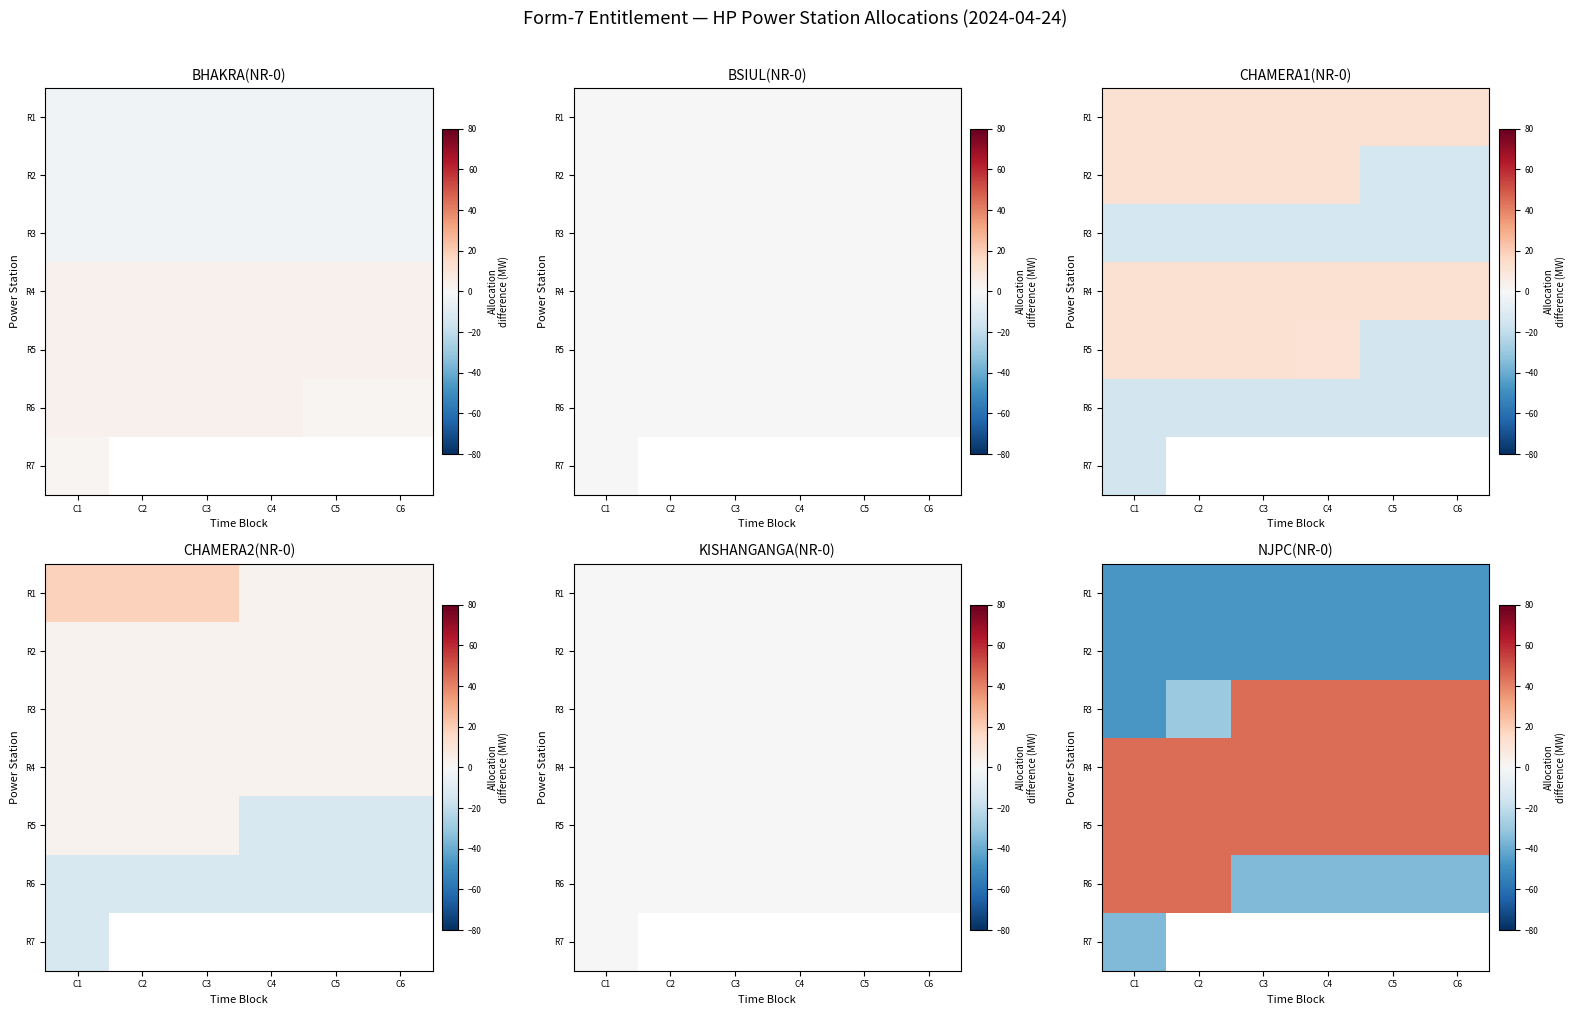

At which category is the sum across all series the highest?

C1